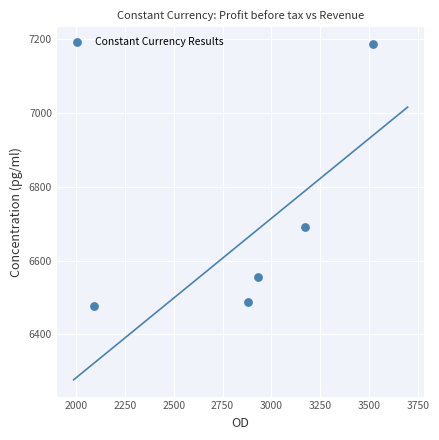

What Y value in the scatter plot is closest to 6832?

6692